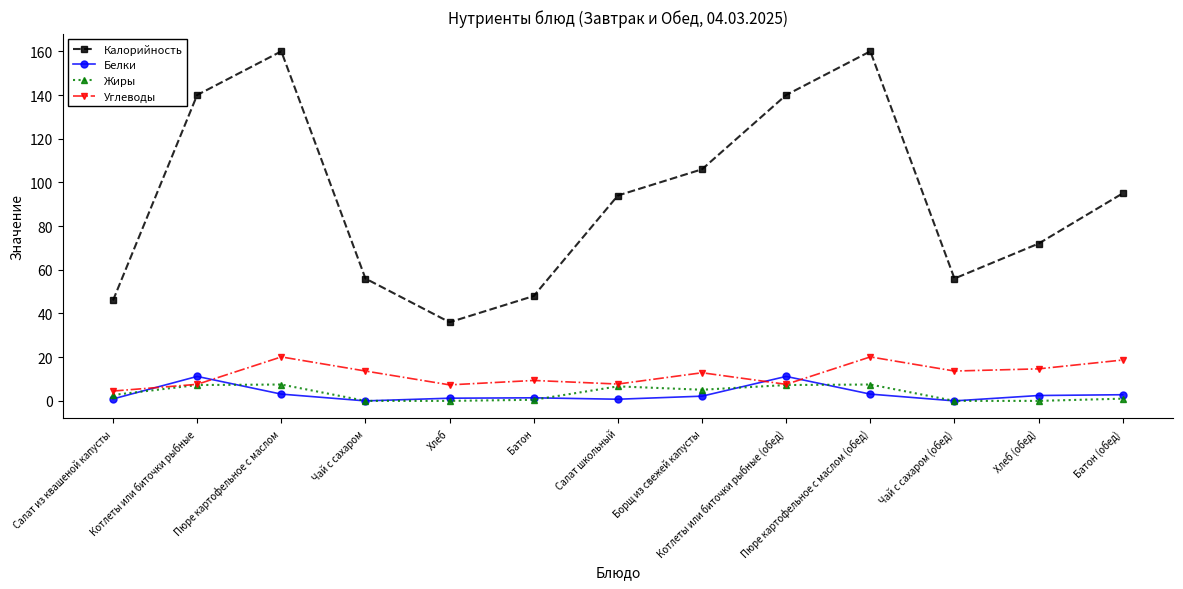

What is the difference between the maximum and second lowest values in the Белки series?

11.2